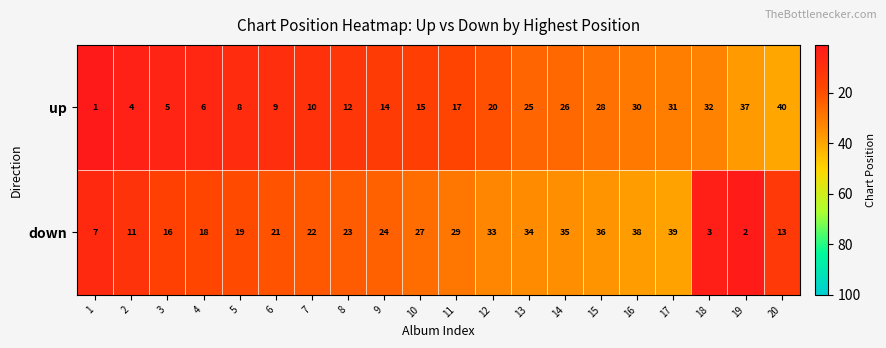

Rank the series by their average value, from highest to lowest.

down, up